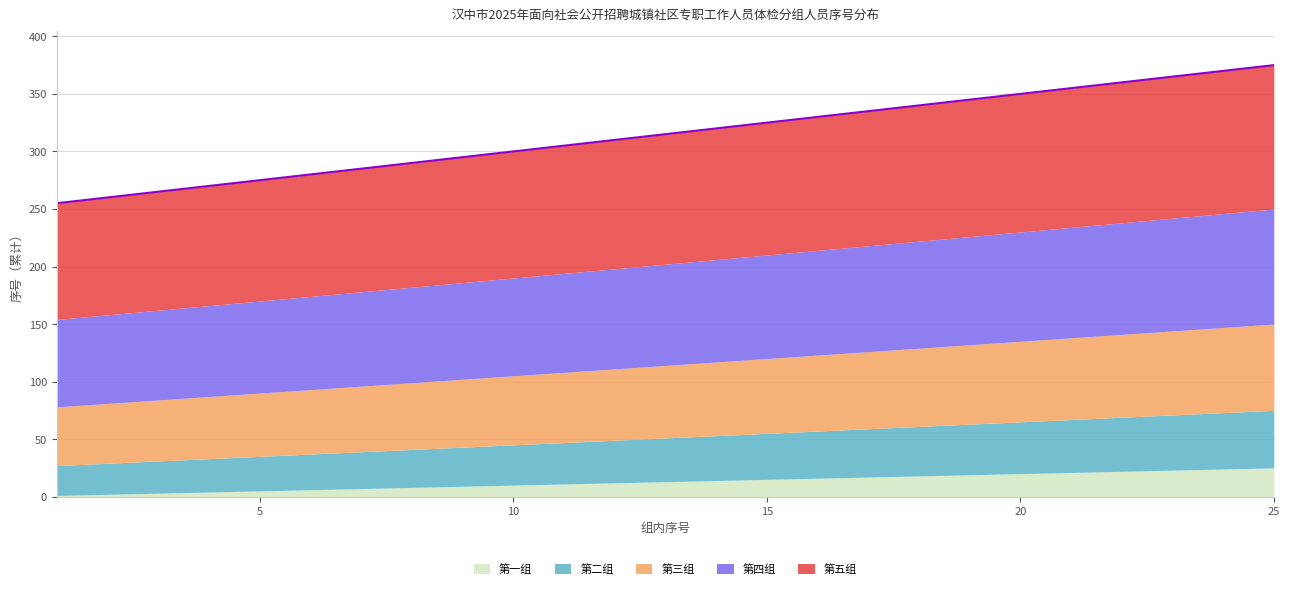

Which series has the widest spread of values?

第一组